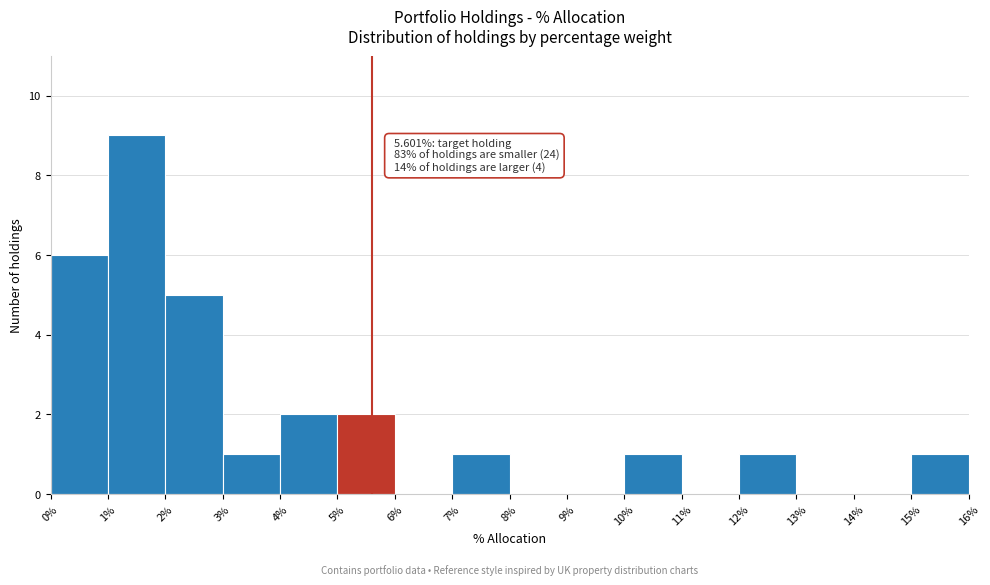

Which range on the x-axis has the tallest bar?

1% to 2%